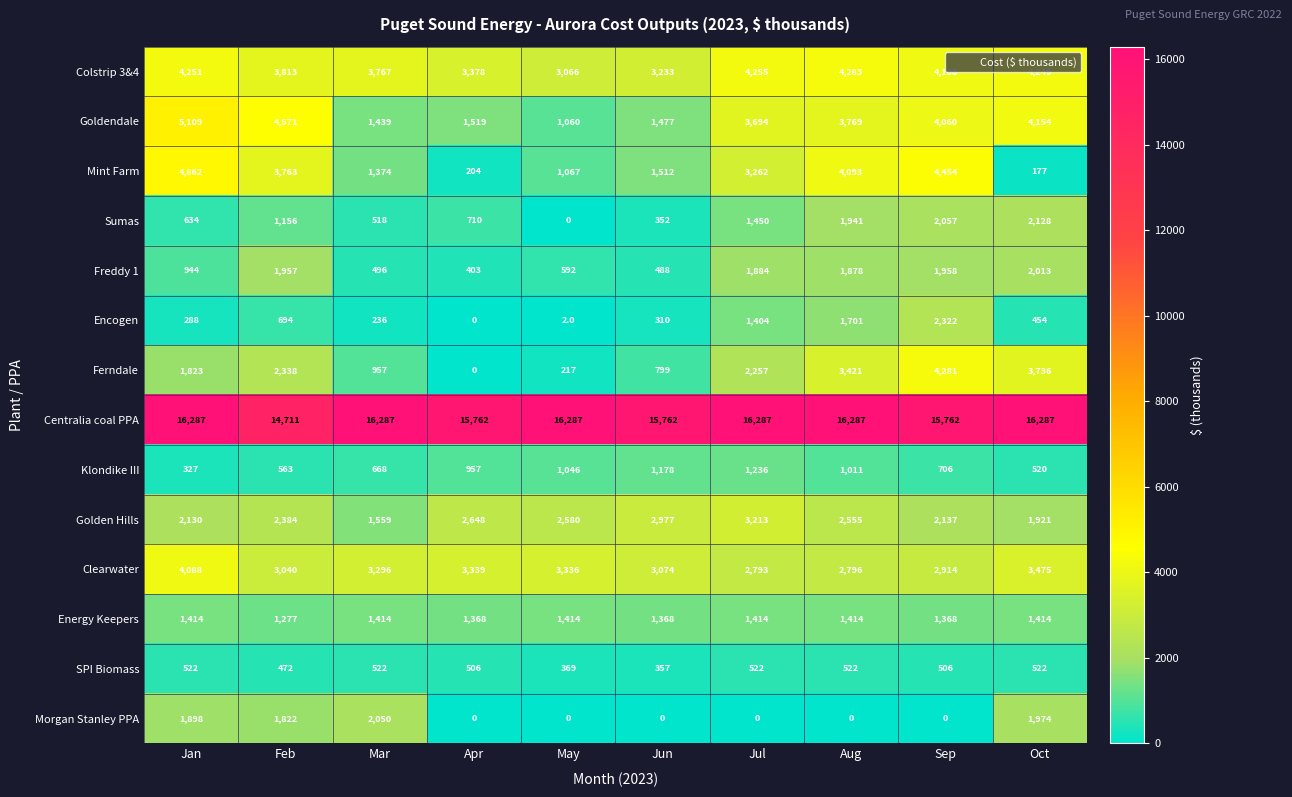

Between Jul and Oct, which series saw the biggest shift?

Mint Farm